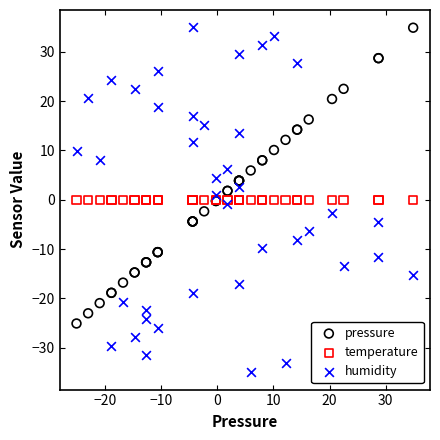

Which series contains the lowest Y value?

humidity